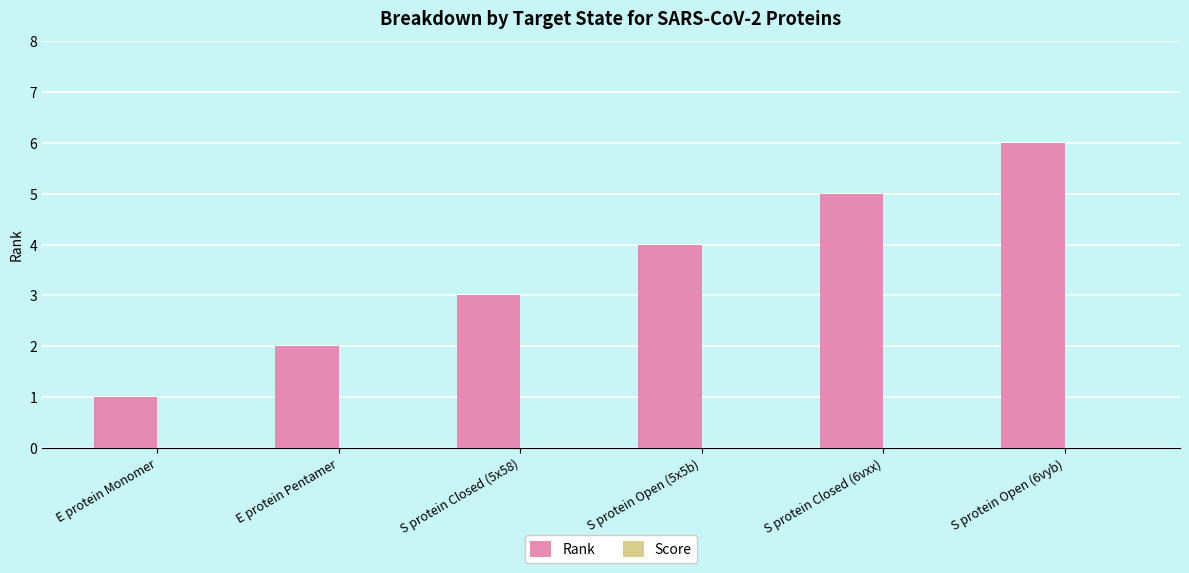

At which category does the chart reach its peak across all series?

S protein Open (6vyb)